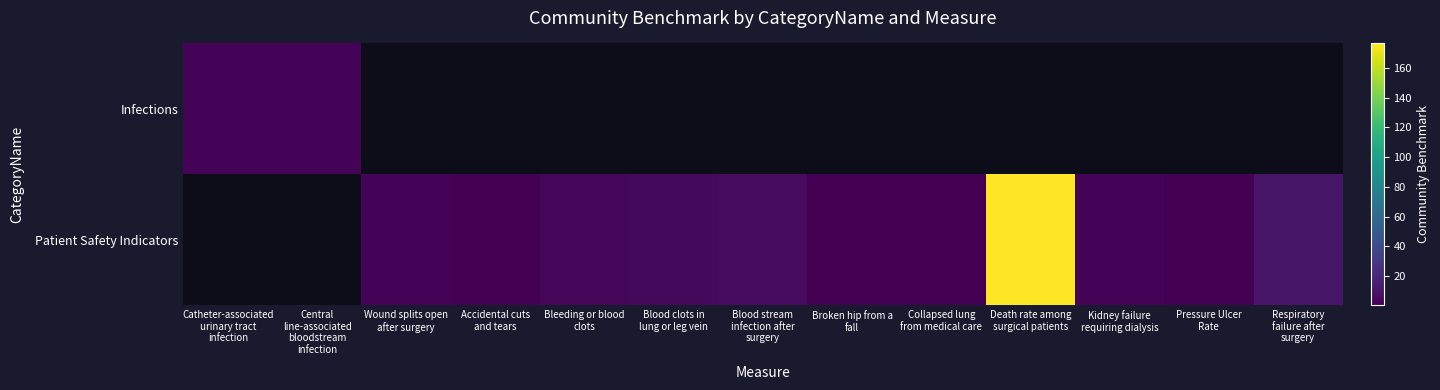

Between Blood clots in
lung or leg vein and Blood stream
infection after
surgery, which is larger?

Blood stream
infection after
surgery